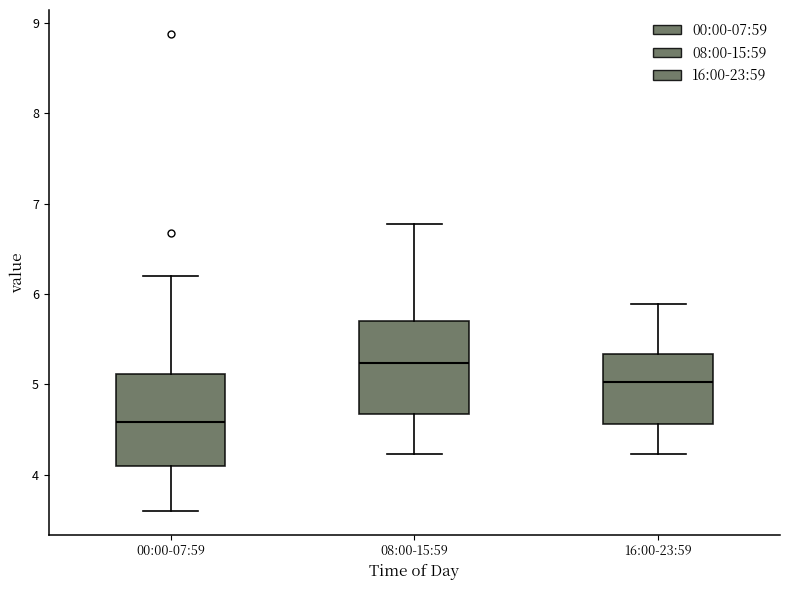

Reading left to right, transcribe this box plot: for each box, give where its median line is, the range the box spans, and where its two whiskers end, as read against the y-axis. The values are not printed on the chart, so give them approximately, as read against the axis.

00:00-07:59: median 4.6, box 4.1 to 5.1, whiskers 3.6 to 6.2
08:00-15:59: median 5.2, box 4.7 to 5.7, whiskers 4.2 to 6.8
16:00-23:59: median 5.0, box 4.6 to 5.3, whiskers 4.2 to 5.9